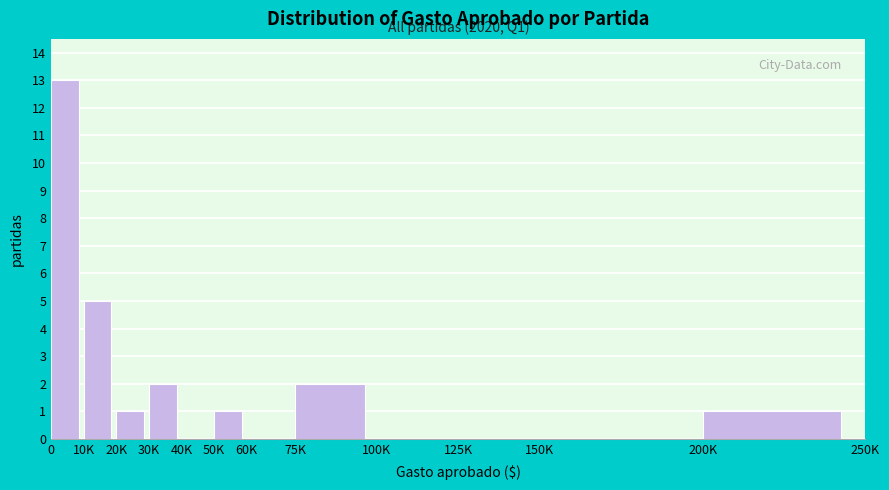

Reading left to right, what are all the values shown in this chart?

0=13	10K=5	20K=1	30K=2	40K=0	50K=1	60K=0	75K=2	100K=0	125K=0	150K=0	200K=1